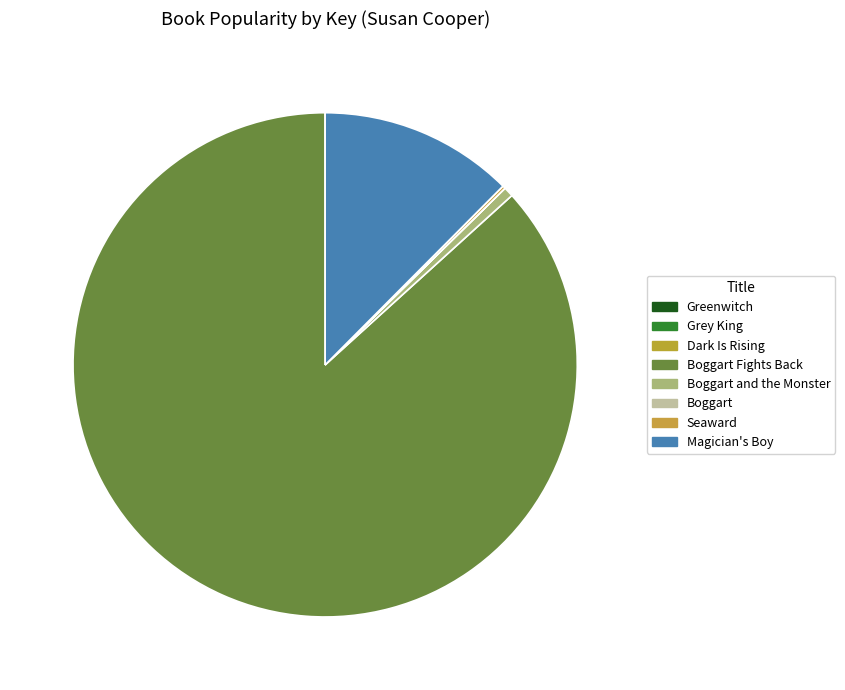

True or false: Seaward accounts for 0% of the total.

True